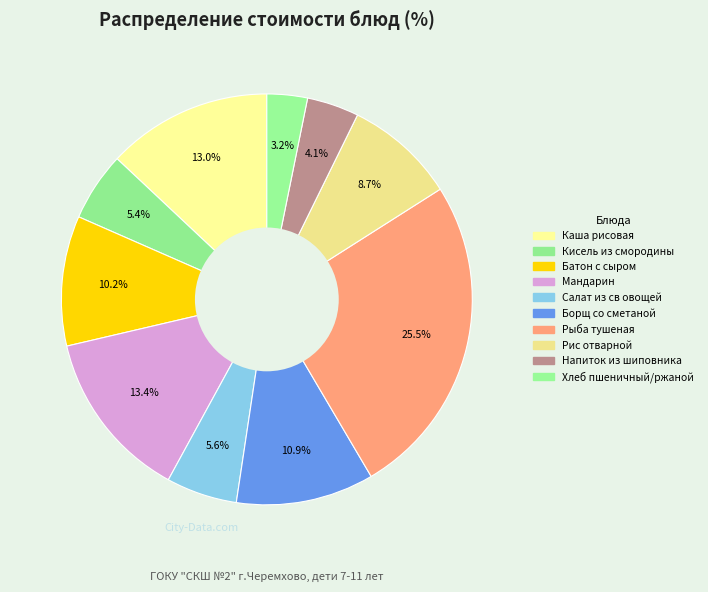

How many segments does this pie chart have?

10